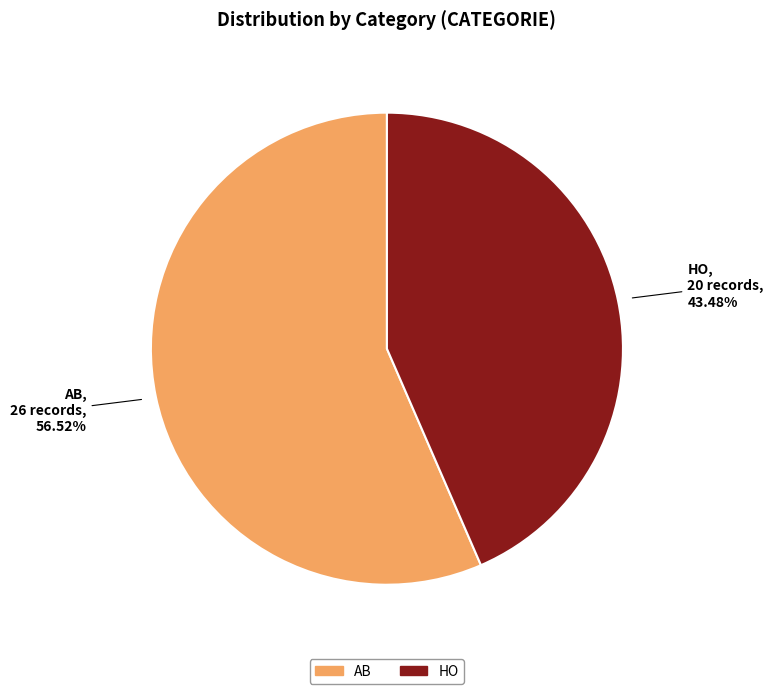

Approximately how many times larger is the value at AB compared to HO?

1.3